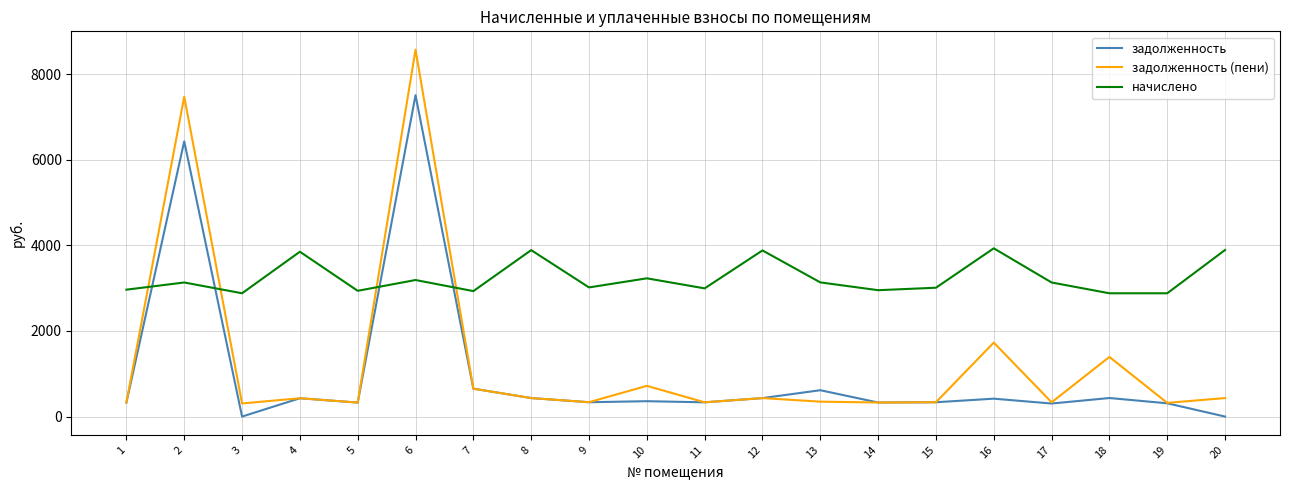

What is the difference between the maximum and second lowest values in the задолженность series?

7507.5